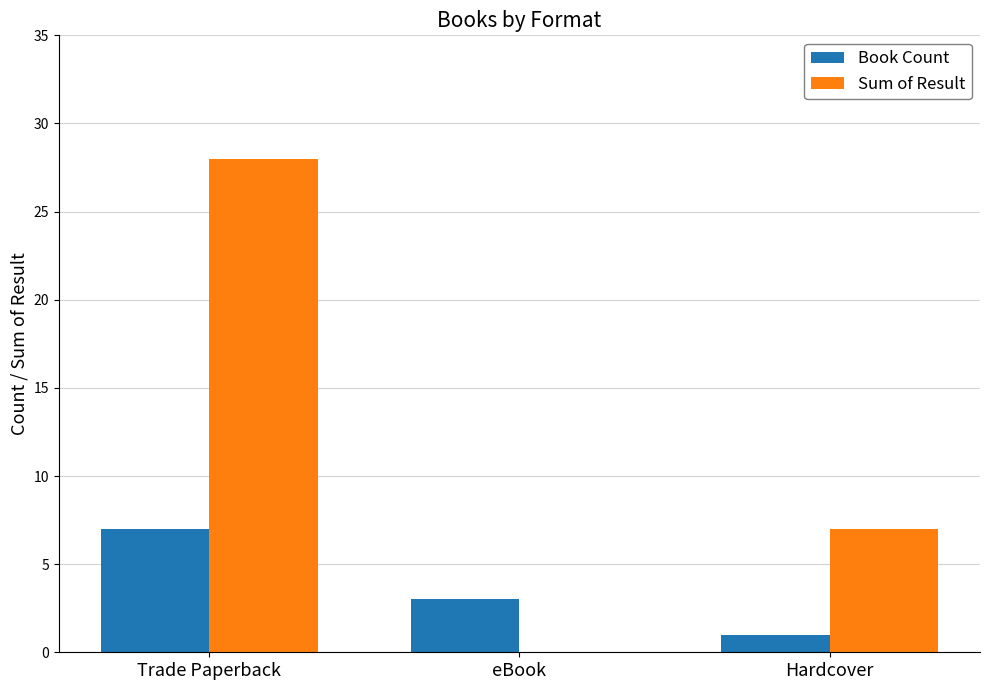

Does the chart contain stacked bars?

No